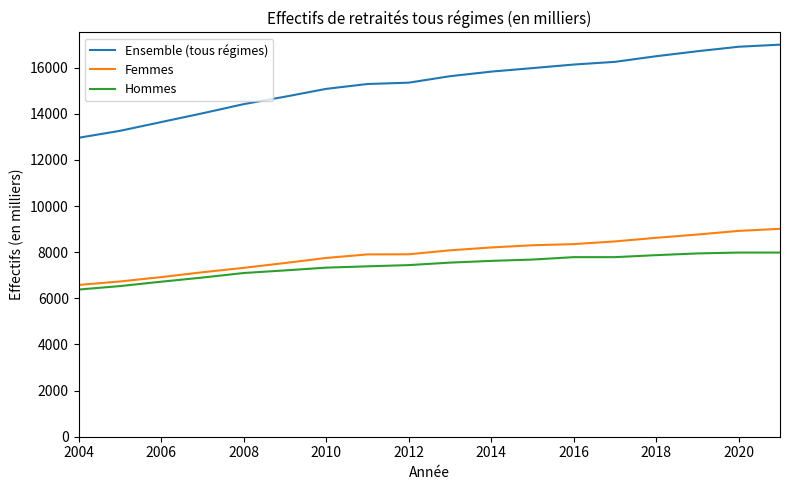

What is the difference between the maximum and second lowest values in the Ensemble (tous régimes) series?

3737